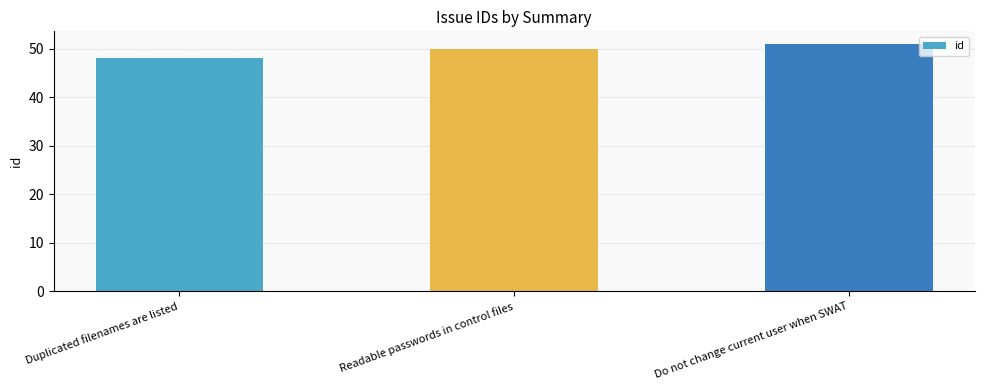

What is the change in value from Duplicated filenames are listed to Do not change current user when SWAT?

+3